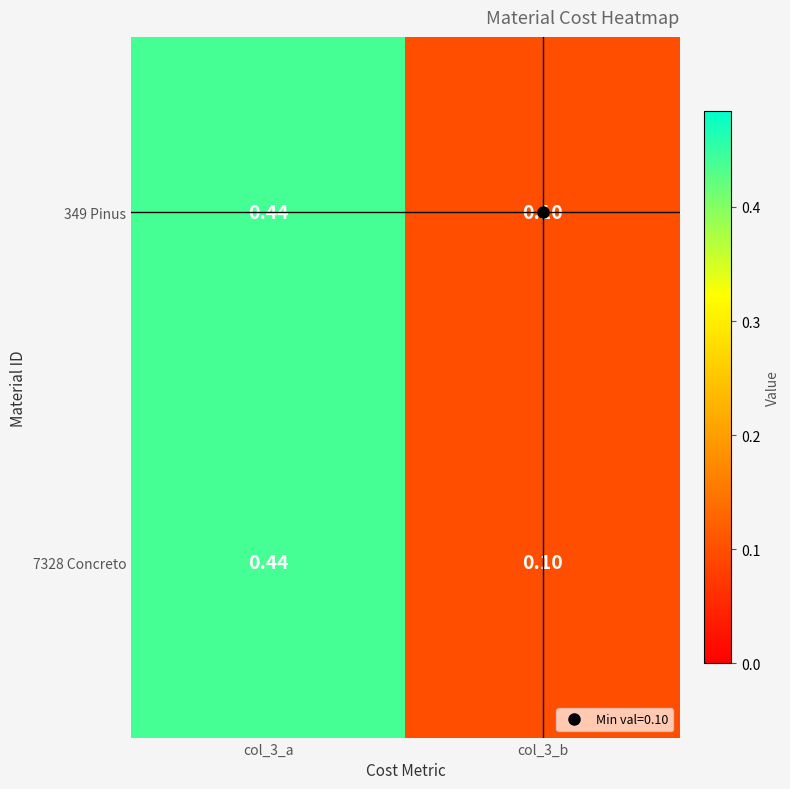

Count the number of categories in the chart.

2